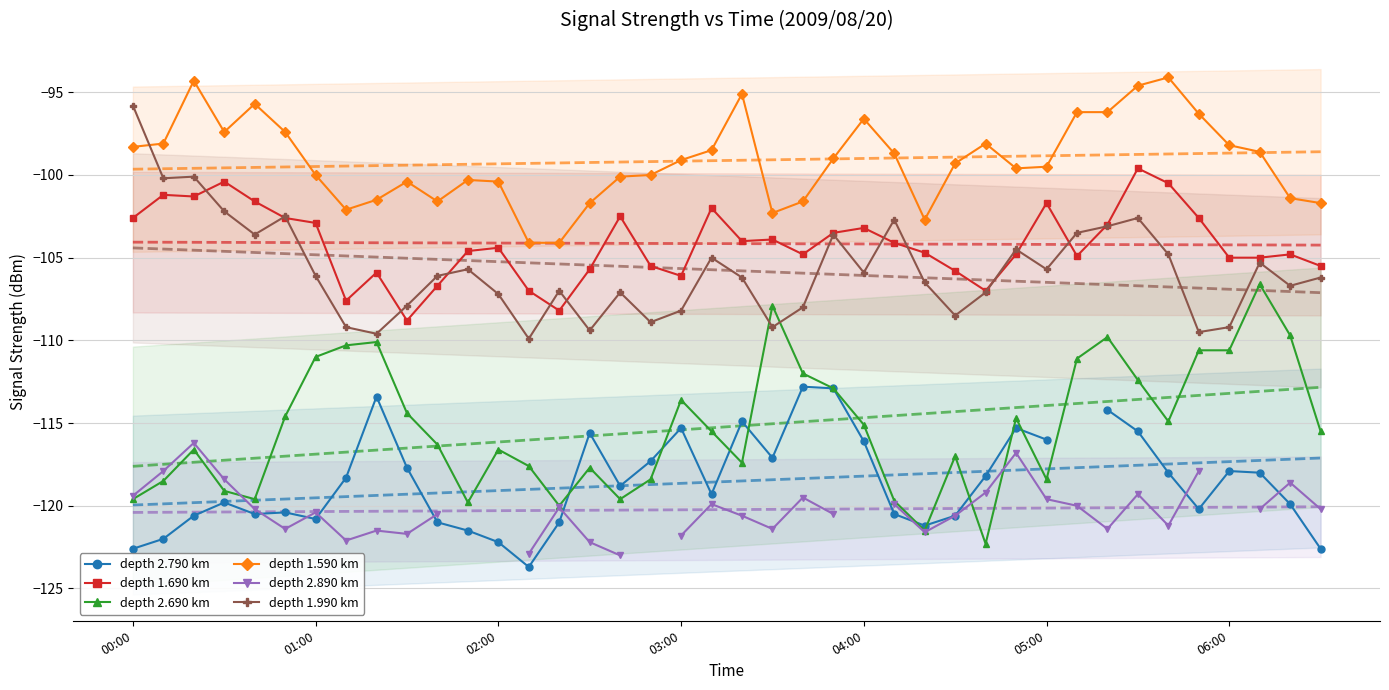

At how many categories does at least one series exceed -105?

40